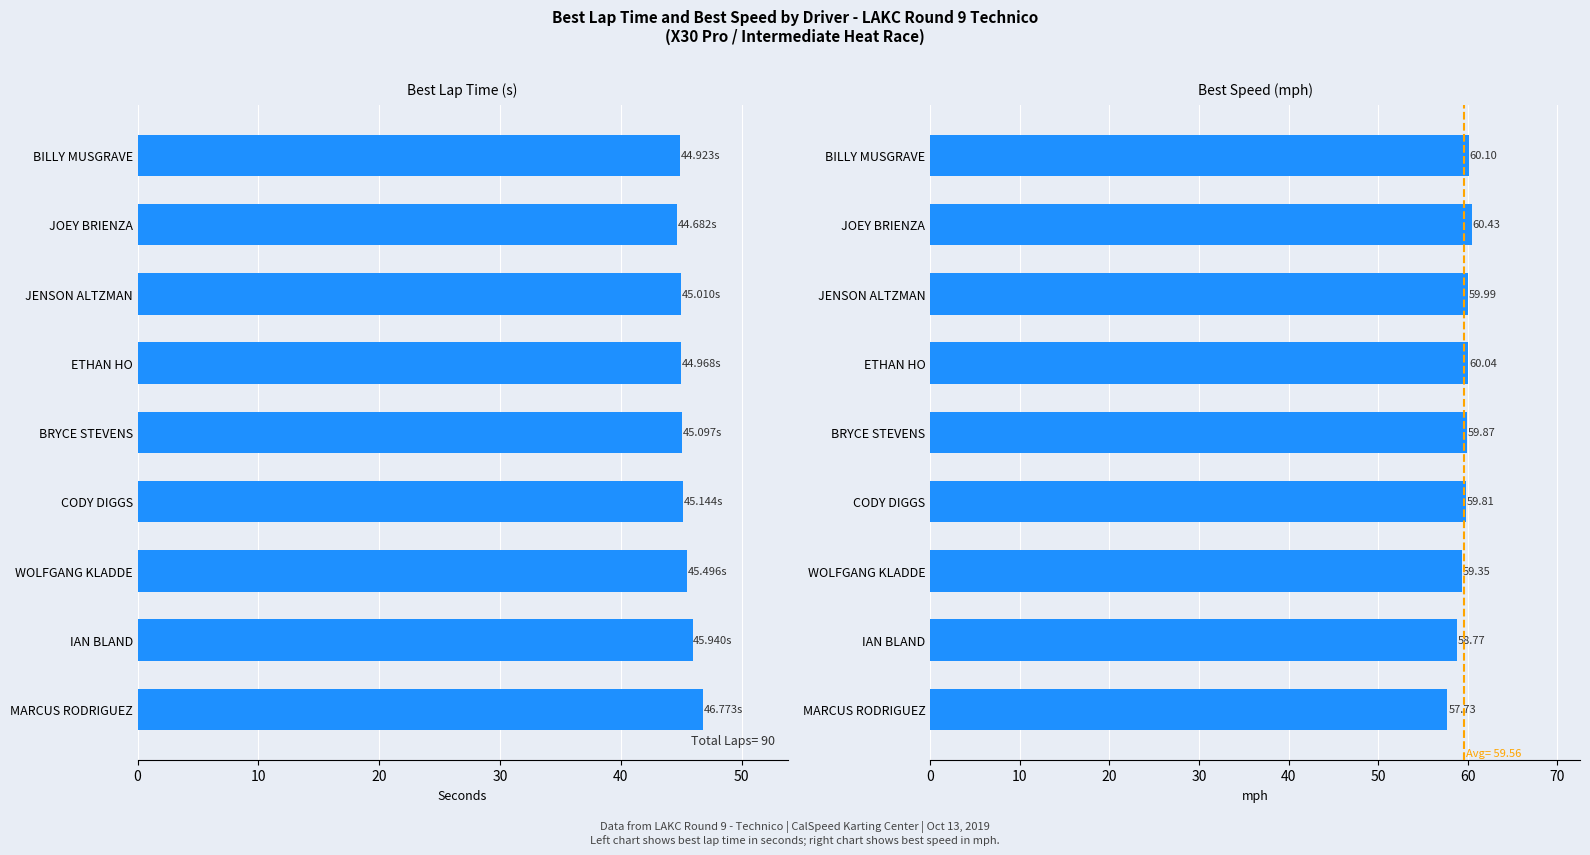

How many data points in Best Speed are less than 59?

2